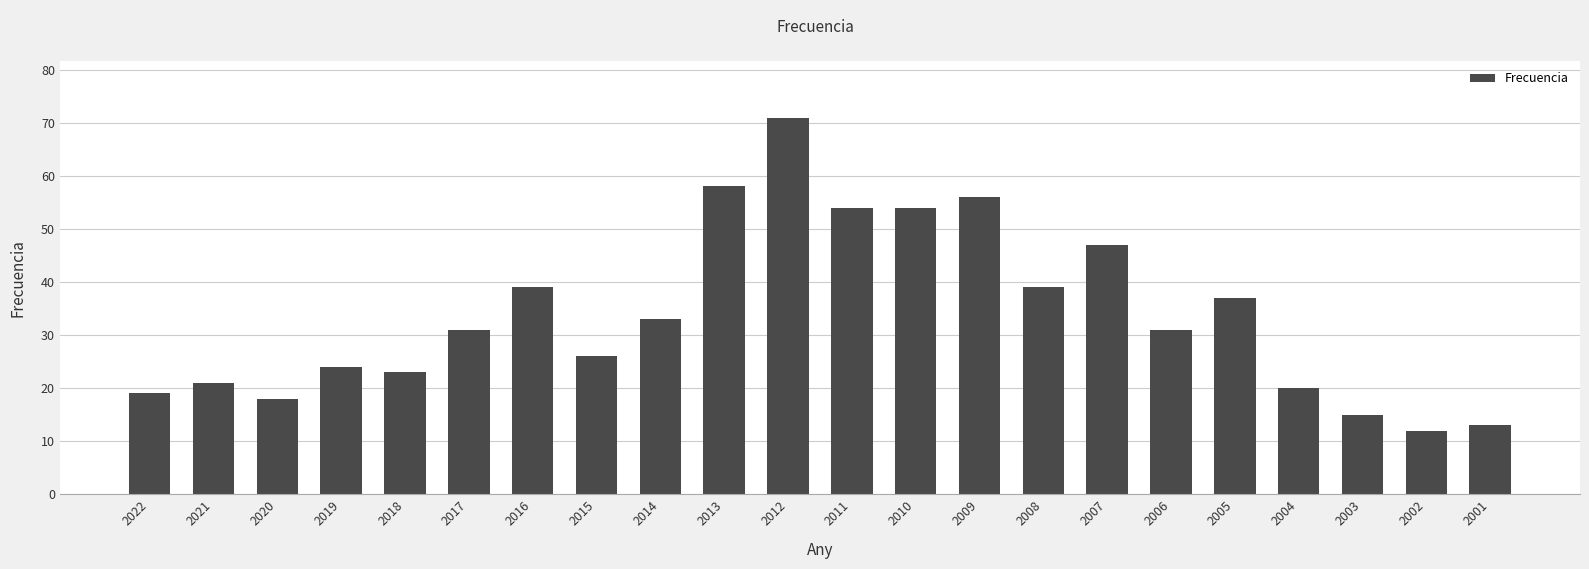

True or false: the data shows 54 at 2010.

True